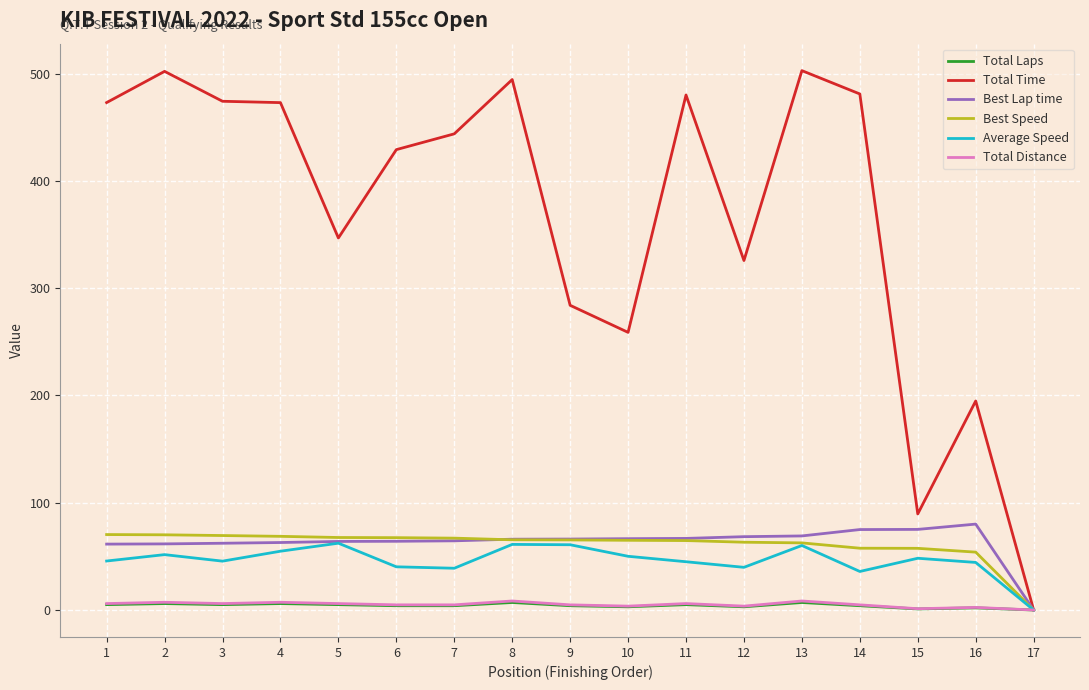

At which label does Total Time reach its minimum?

17